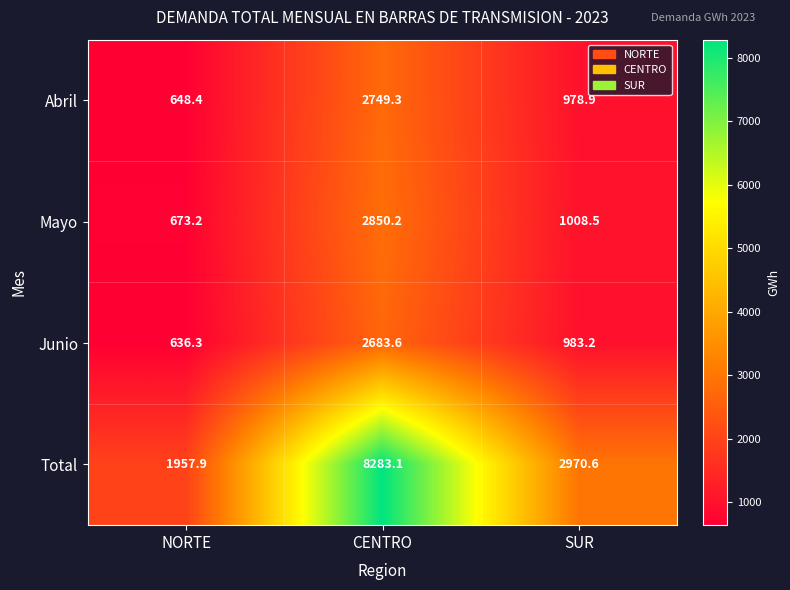

At which label does Junio first exceed 983?

CENTRO